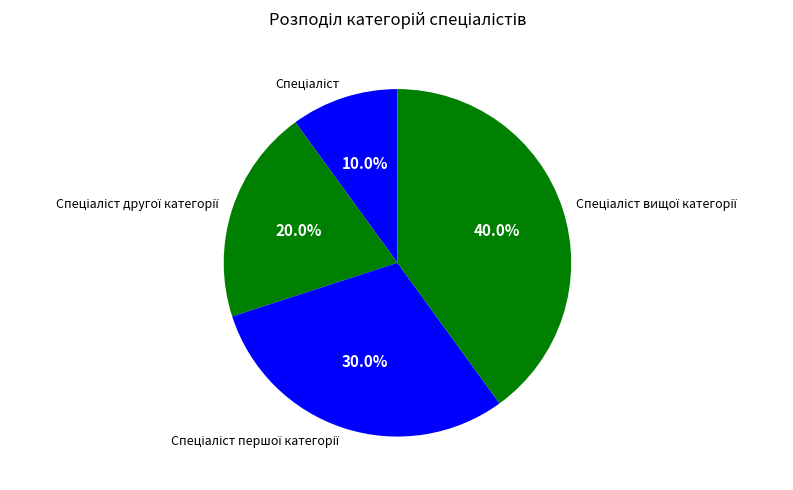

Does any single category account for the majority?

No